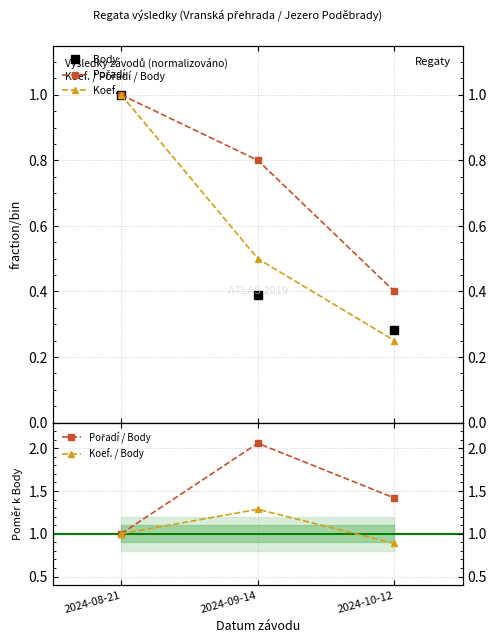

What is the smallest value displayed?

0.2